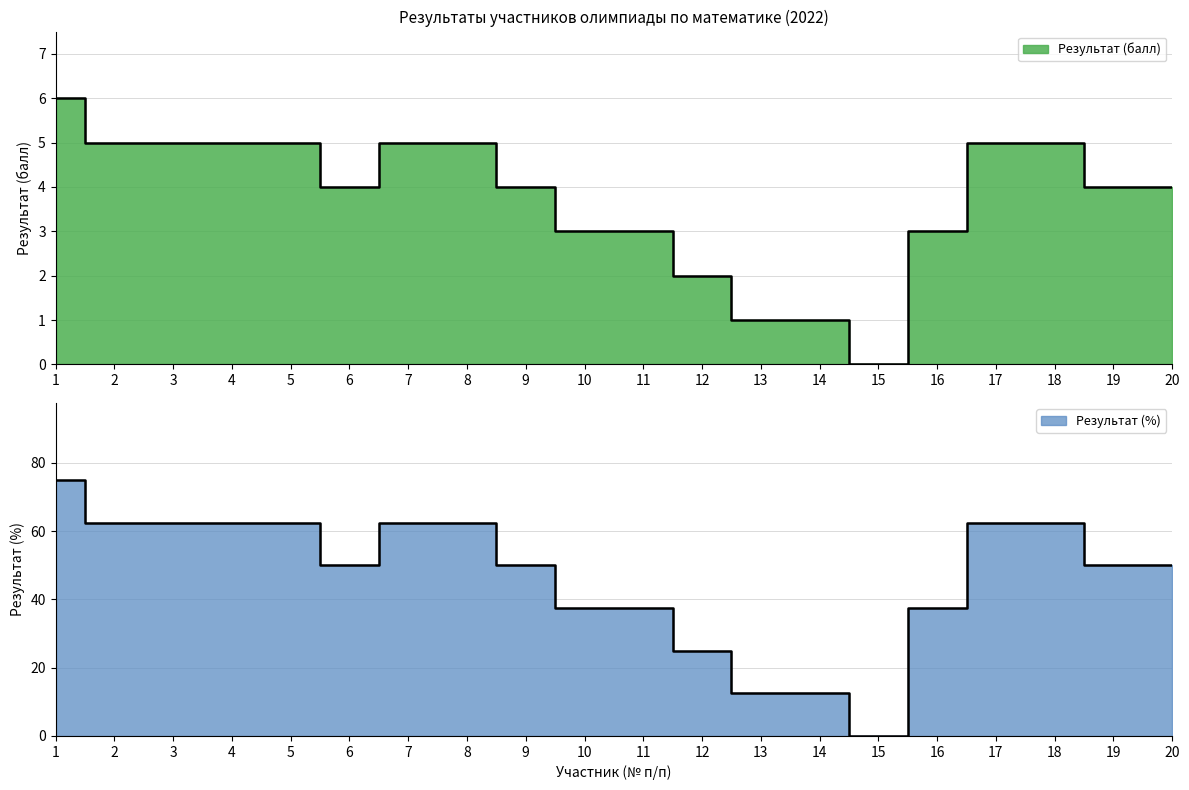

True or false: Результат (%) and Результат (балл) intersect in this chart.

False